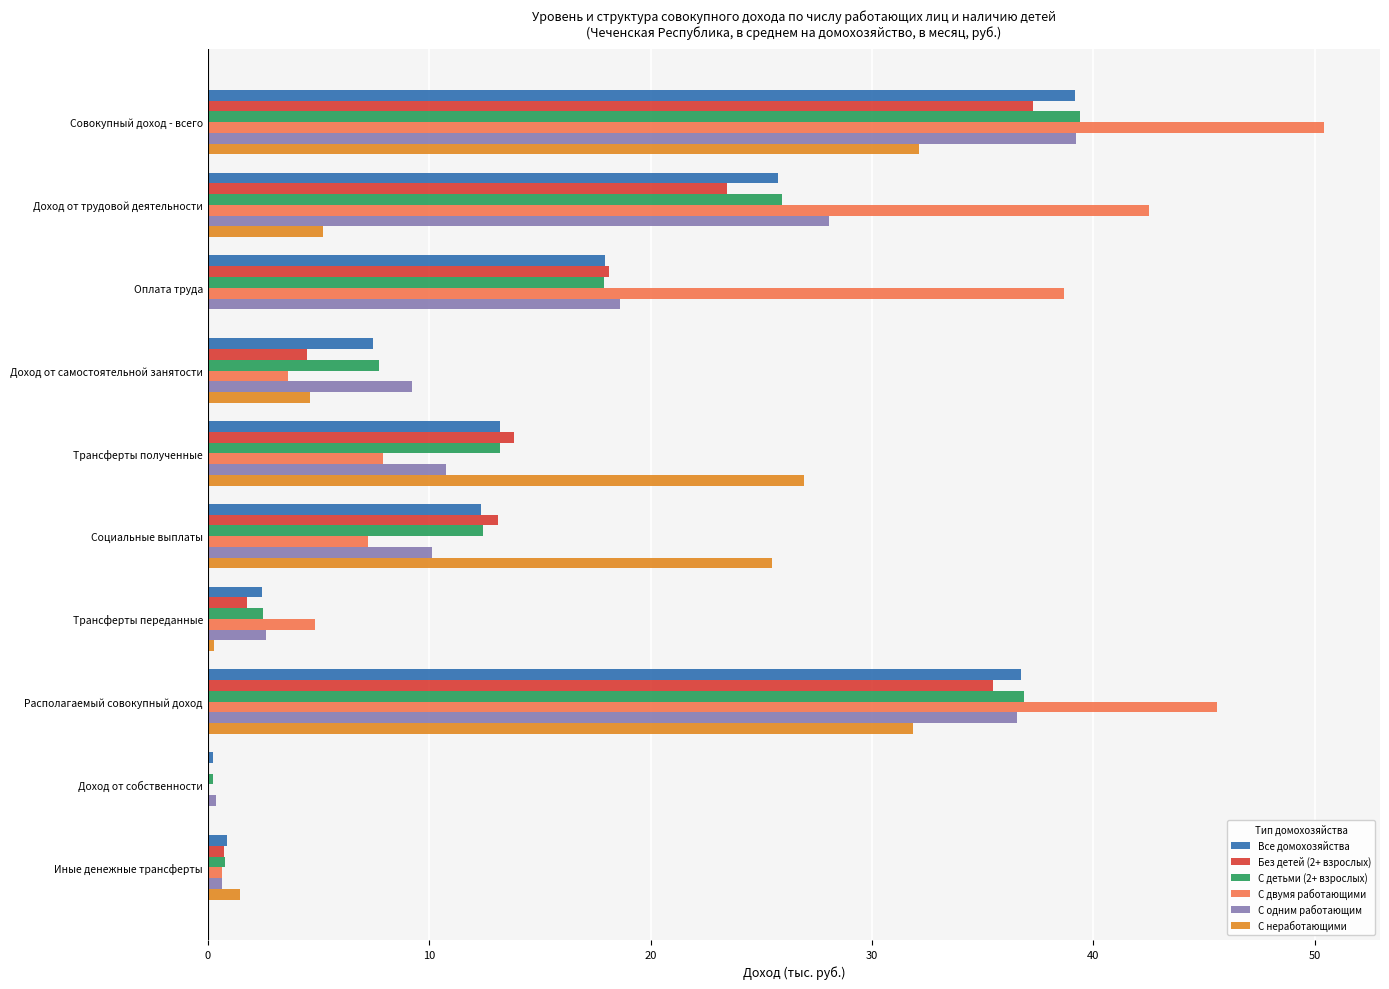

The value of С детьми (2+ взрослых) at Оплата труда is 6.5. True or false?

False